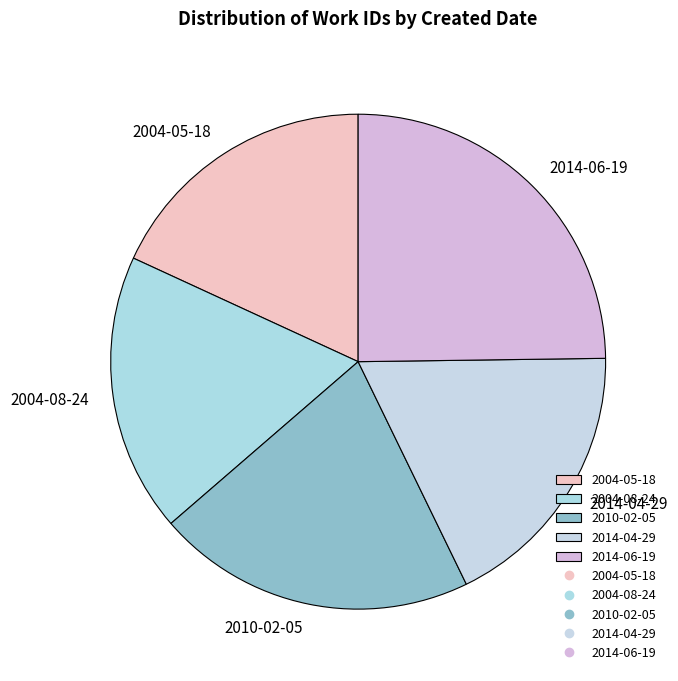

True or false: 2010-02-05 accounts for 7% of the total.

False